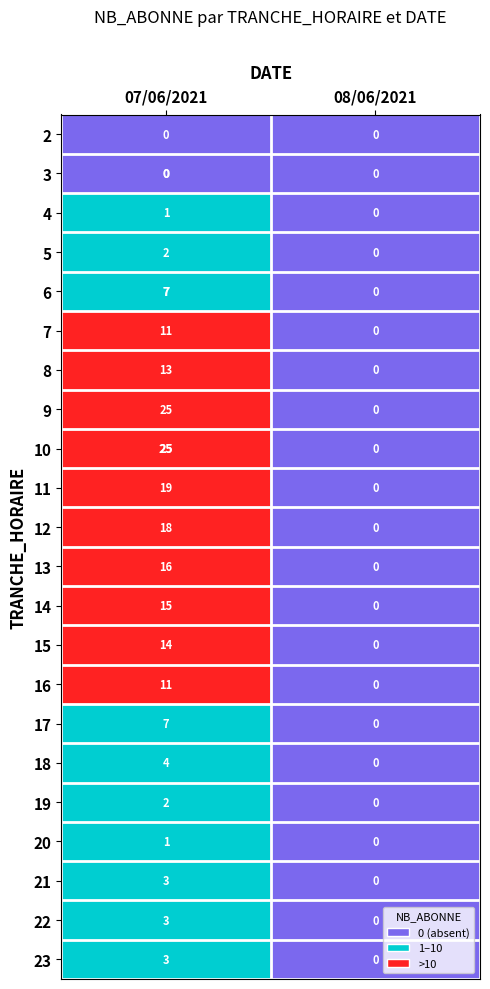

The value of 13 at 07/06/2021 is 16. True or false?

True